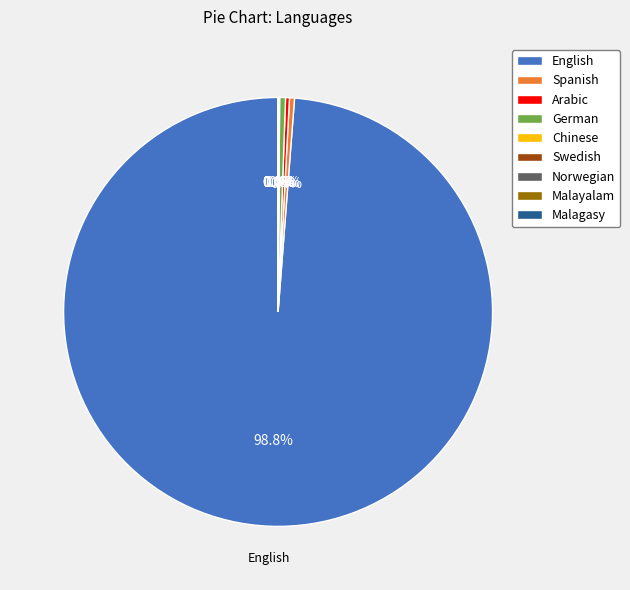

What is the largest slice in the pie chart?

English